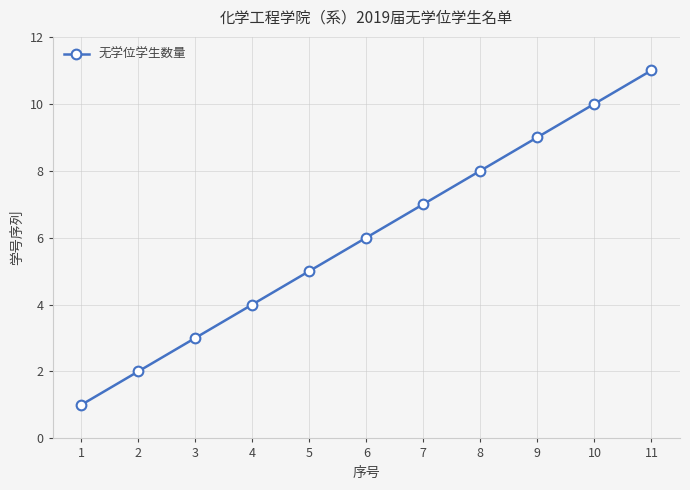

True or false: there are more than 1 points higher than both neighbors.

False